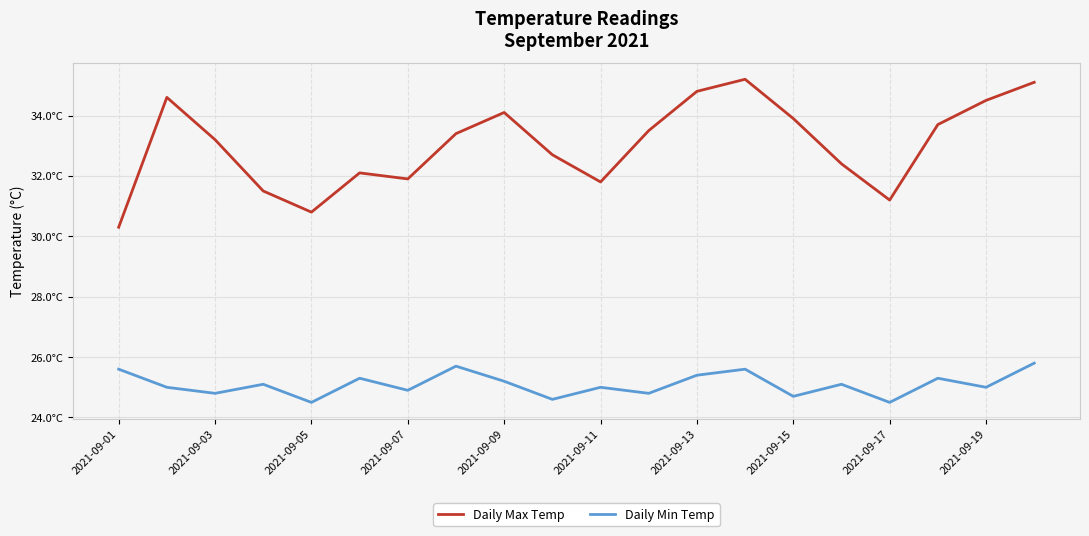

Does the chart display data point markers on the line(s)?

No